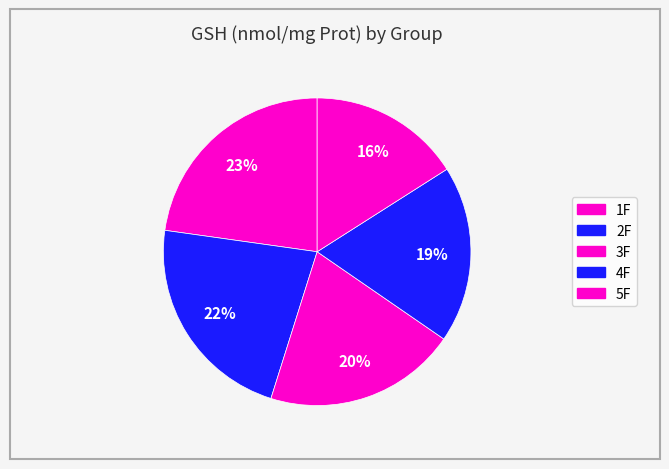

What percentage is the 4F slice, to the nearest percent?

19%